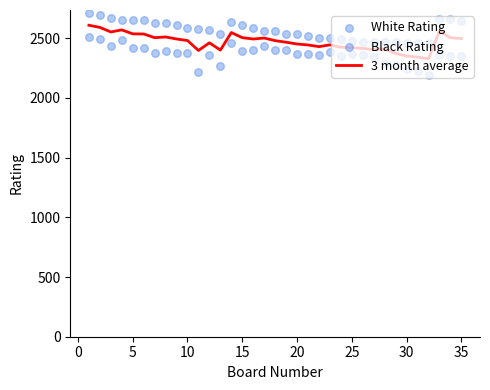

At how many categories does at least one series exceed 2221?

35